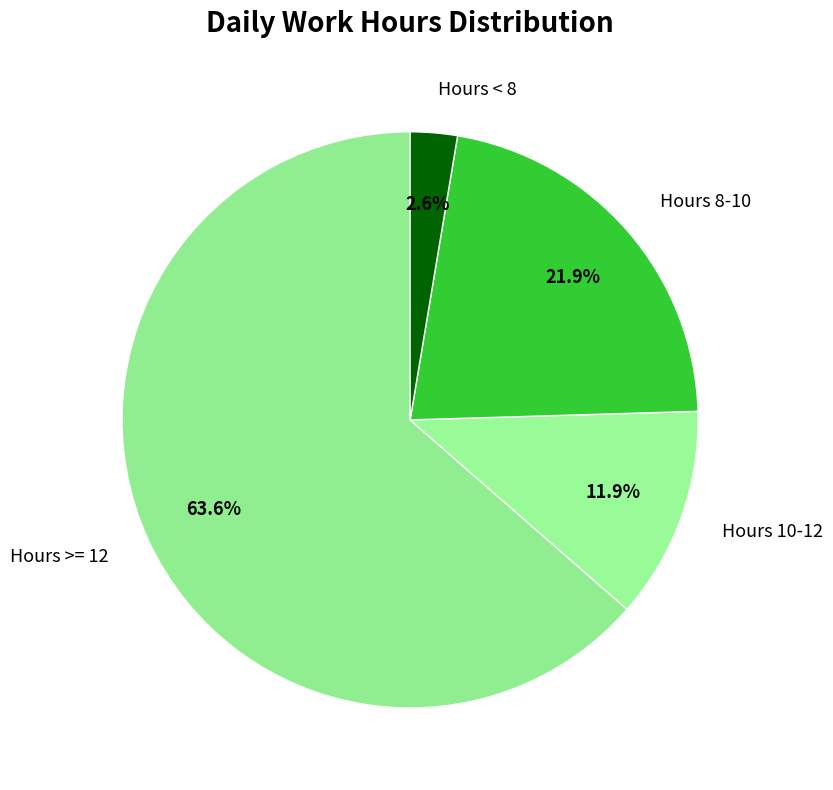

Is there any slice that represents more than half of the pie?

Yes